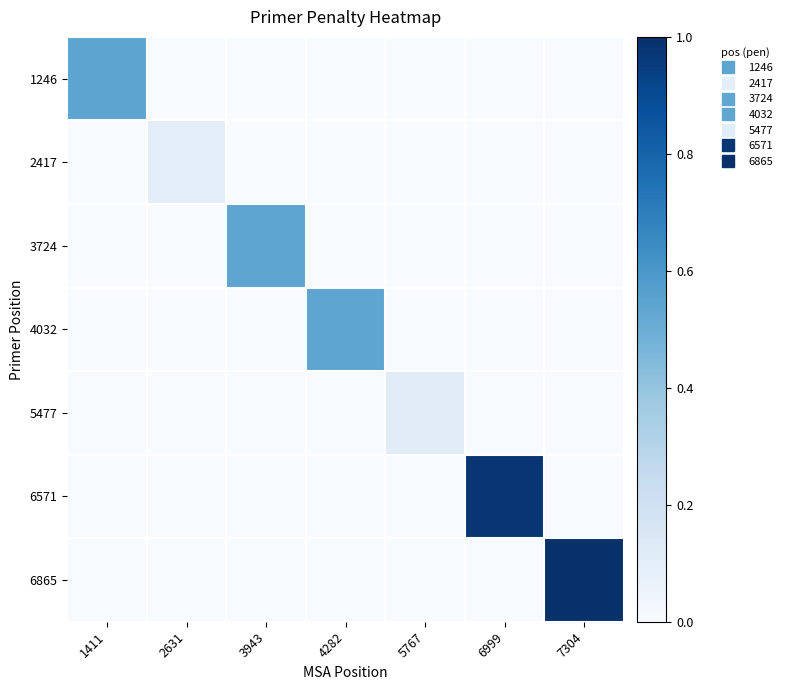

How many data points does each series have?

7